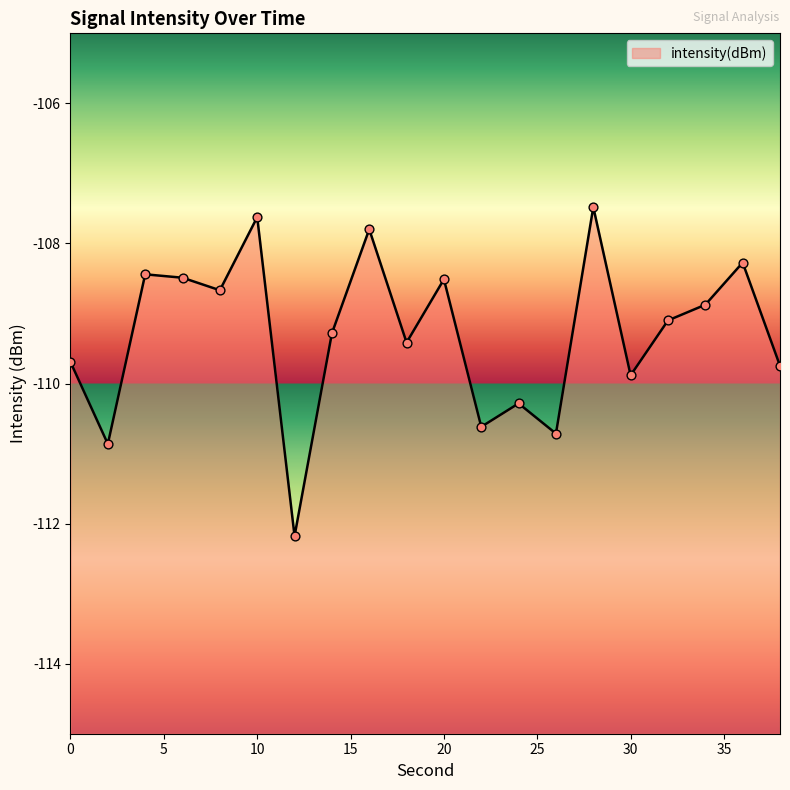

Between 8 and 38, which is larger?

8